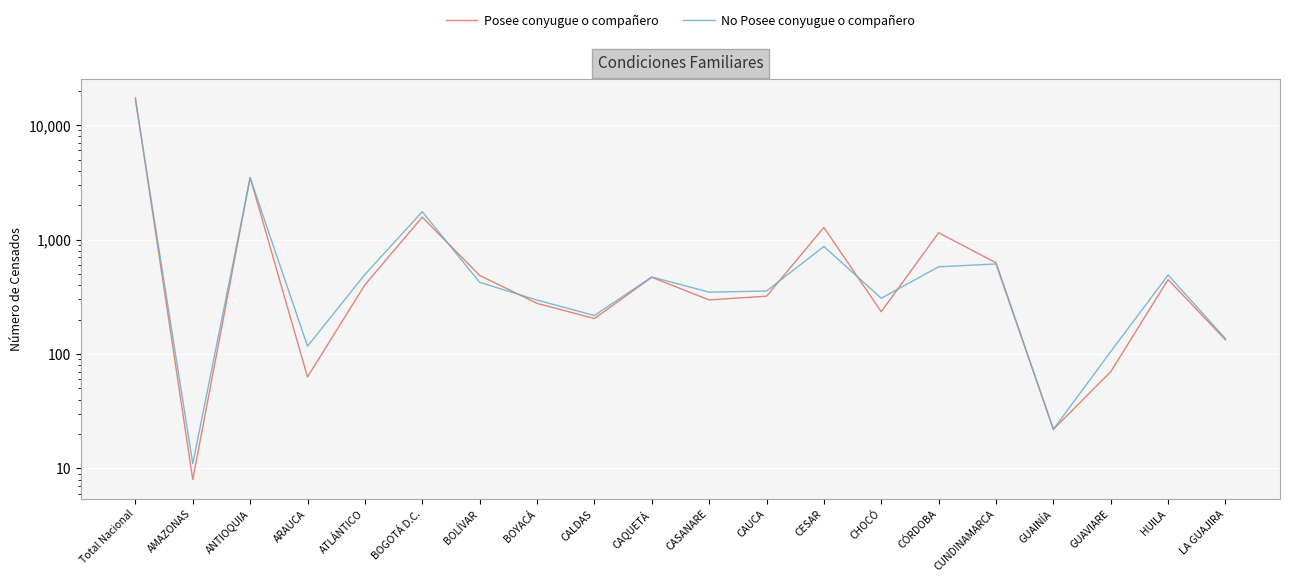

Reading left to right, transcribe all the data shown in this chart.

Posee conyugue o compañero: 17246	8	3484	63	402	1569	486	277	204	468	297	320	1275	234	1147	626	22	70	447	133
No Posee conyugue o compañero: 16614	11	3465	117	495	1751	423	296	217	471	347	355	870	307	578	612	22	105	490	136